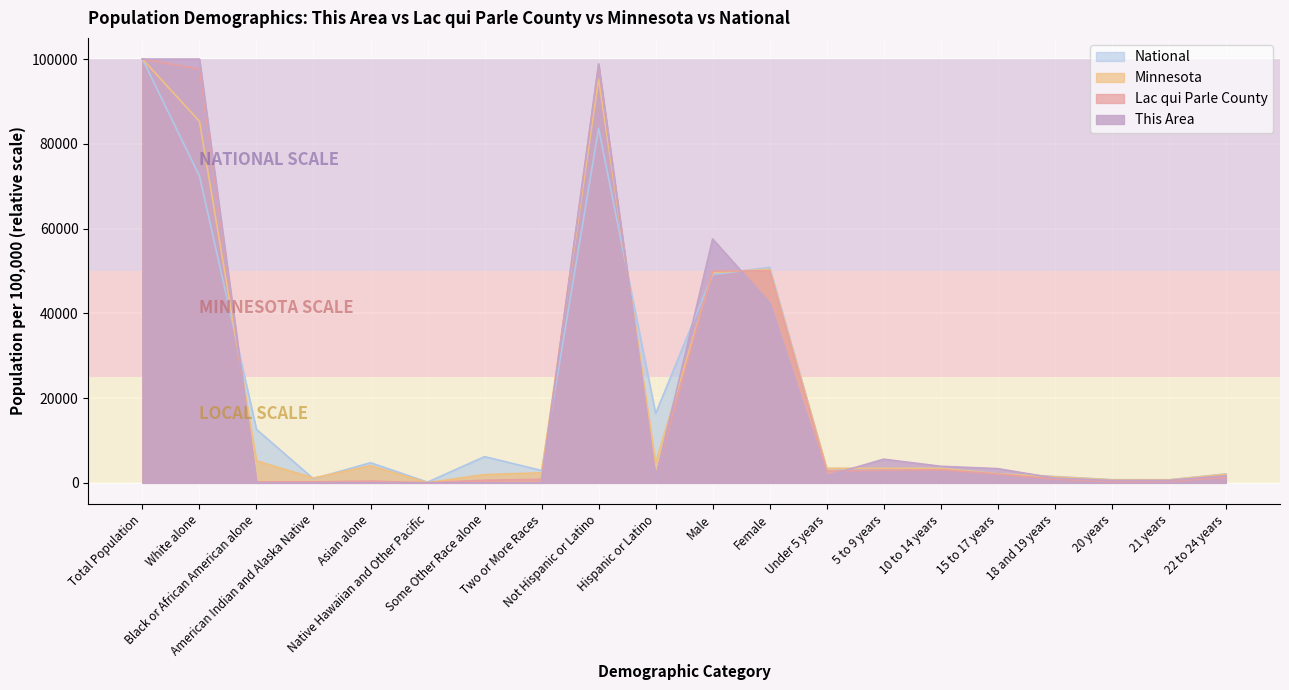

How many lines are shown in the chart?

4